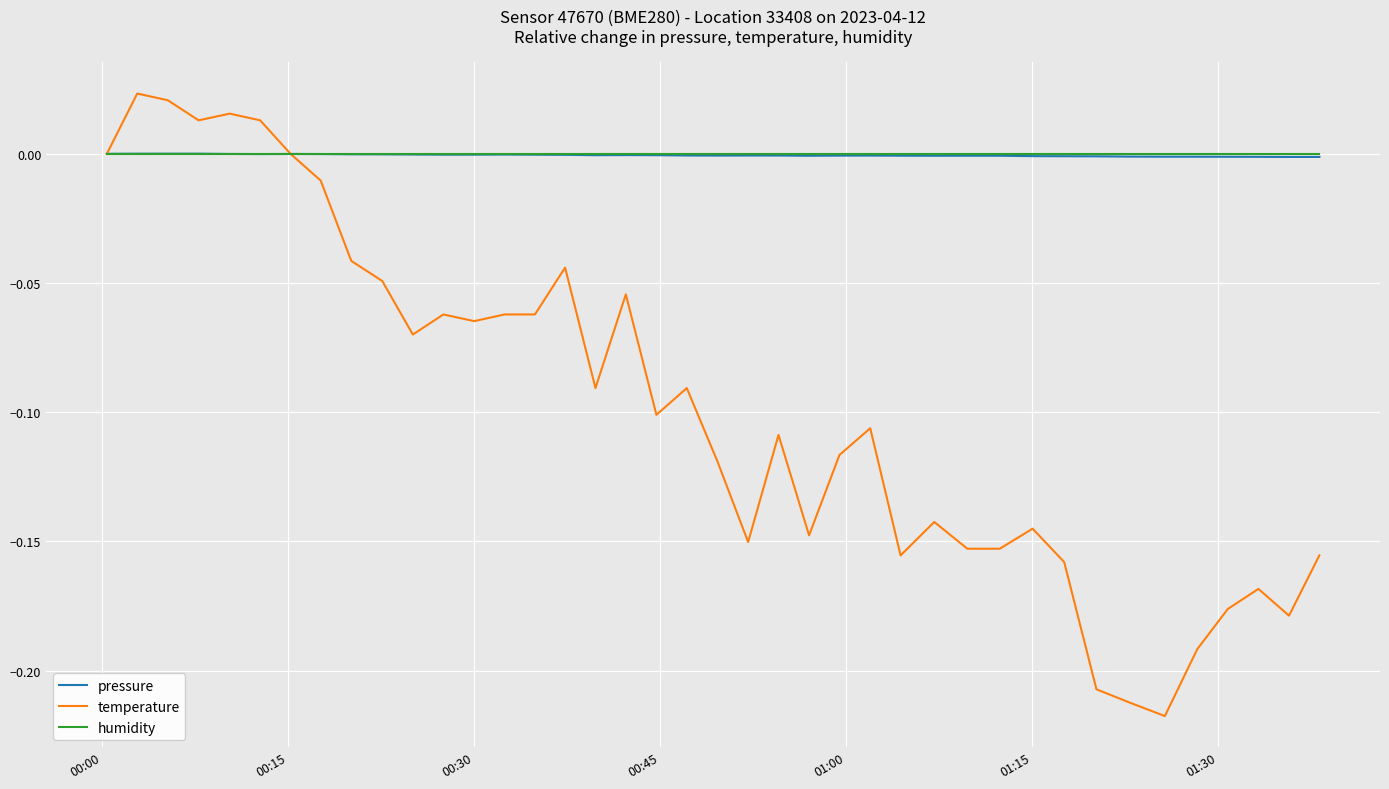

Which series has the widest spread of values?

temperature